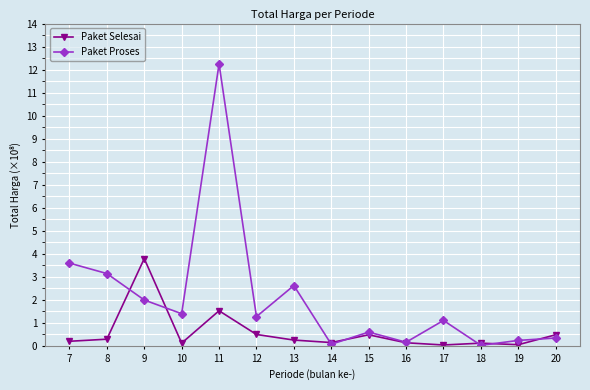

What is the spread (max minus min) of values at 9?

1.8